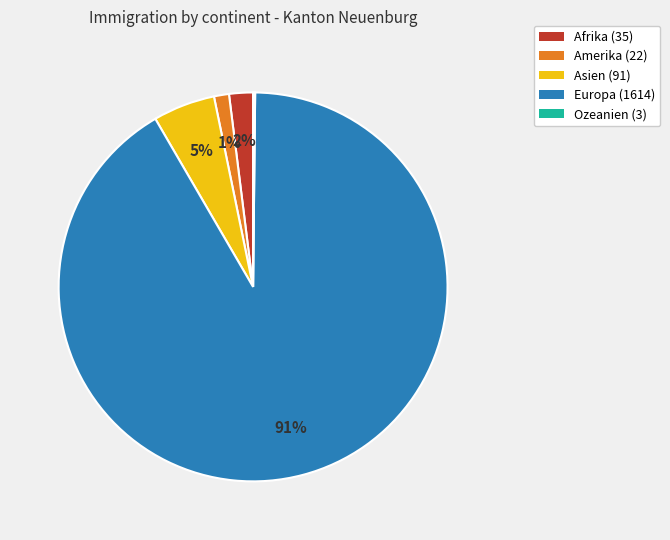

What is the largest slice in the pie chart?

Europa